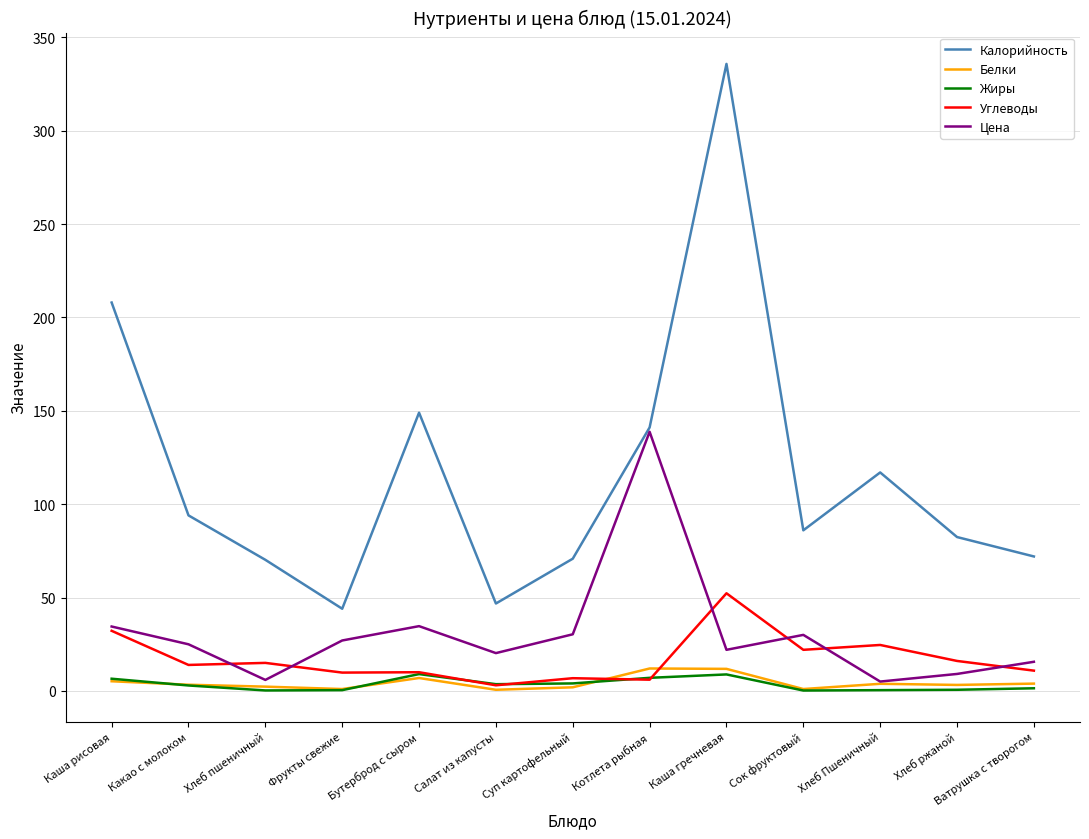

What are all the series names shown in the legend?

Калорийность, Белки, Жиры, Углеводы, Цена